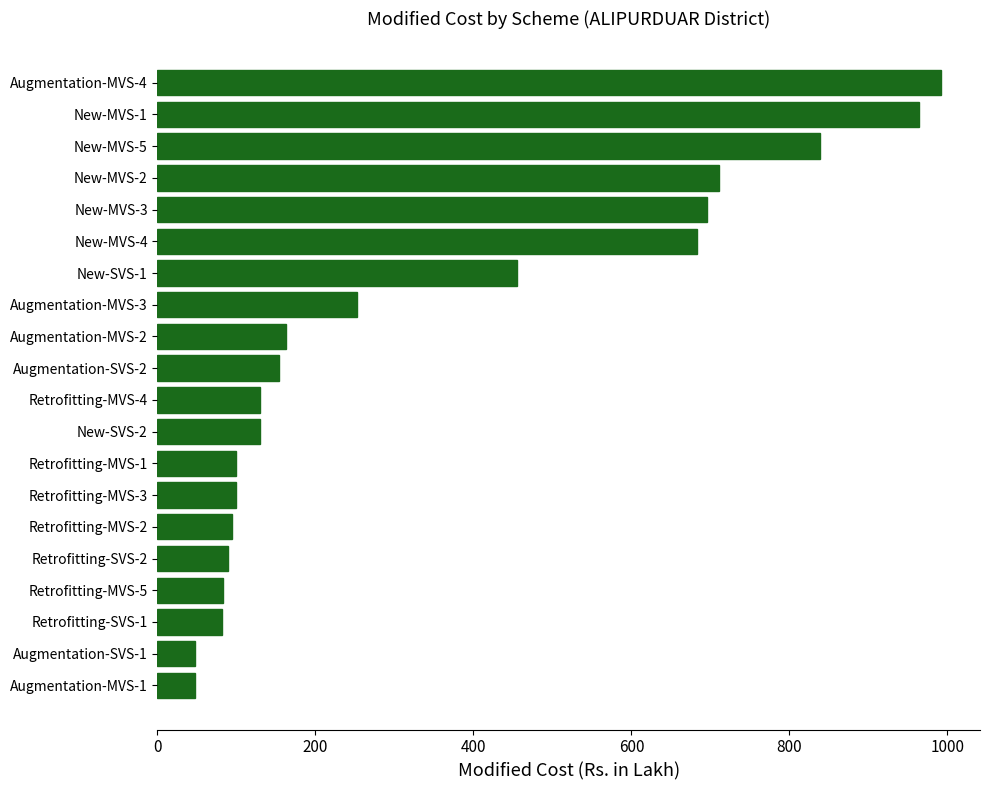

The value at Retrofitting-MVS-1 is 98.9. True or false?

True